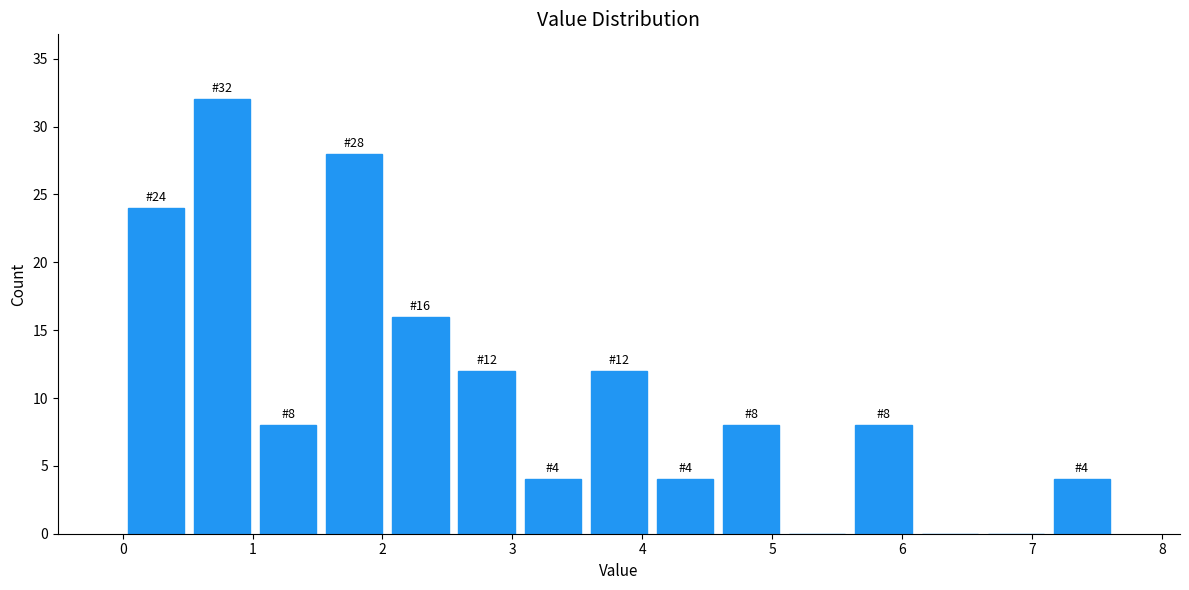

Over which range of the x-axis is the bar tallest?

0.5 to 1.0